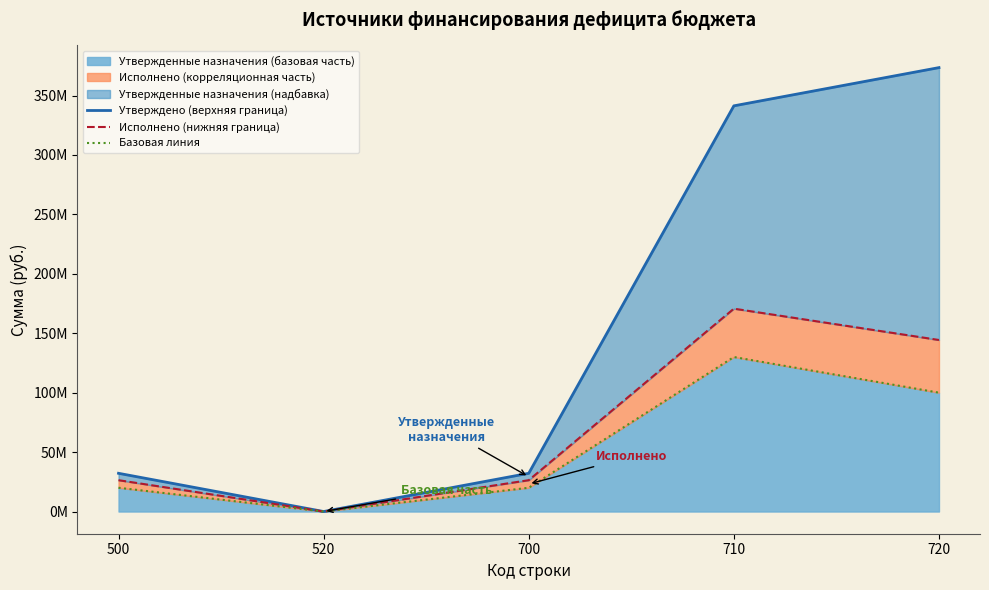

At how many categories does at least one series exceed 176546304?

2